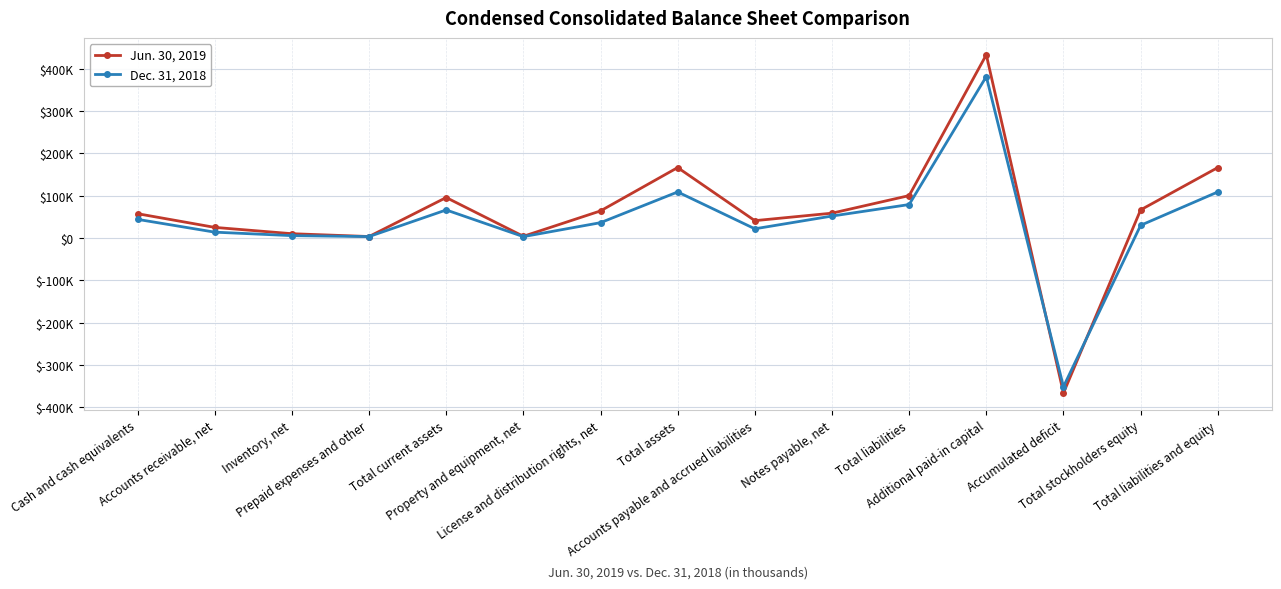

Which label corresponds to the smallest value in the chart?

Accumulated deficit